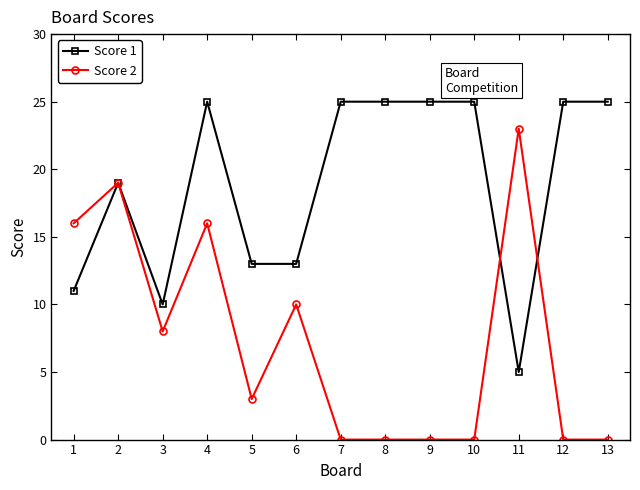

Rank the series by their maximum value, from lowest to highest.

Score 2, Score 1